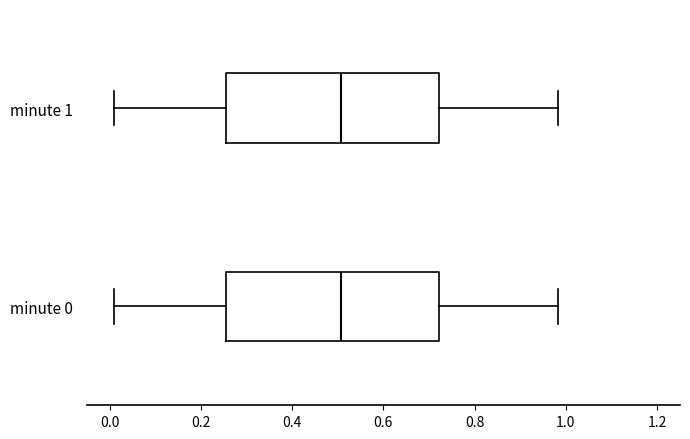

Reading bottom to top, read every box against the x-axis: the position of its median line, the range the box covers, and the ends of its whiskers. The values are not printed on the chart, so give them approximately, as read against the axis.

minute 0: median 0.50, box 0.26 to 0.72, whiskers 0.02 to 0.98
minute 1: median 0.50, box 0.26 to 0.72, whiskers 0.02 to 0.98